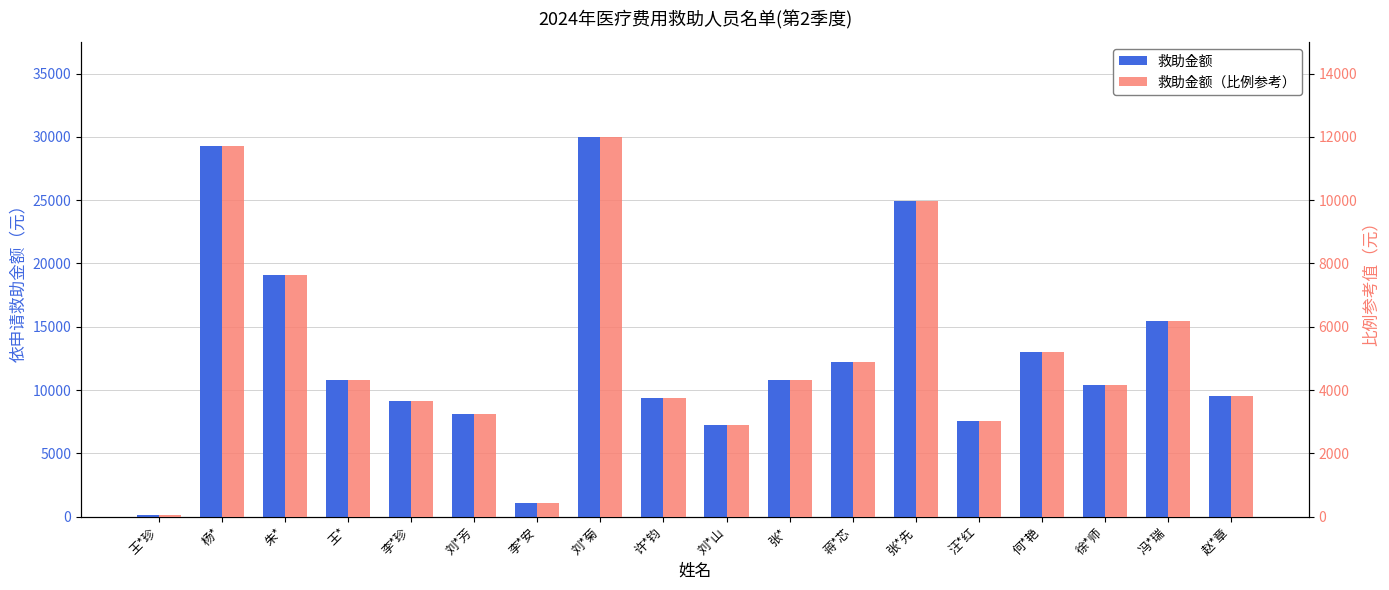

Where is 救助金额（比例参考） nearest to the value 6020?

冯*瑞